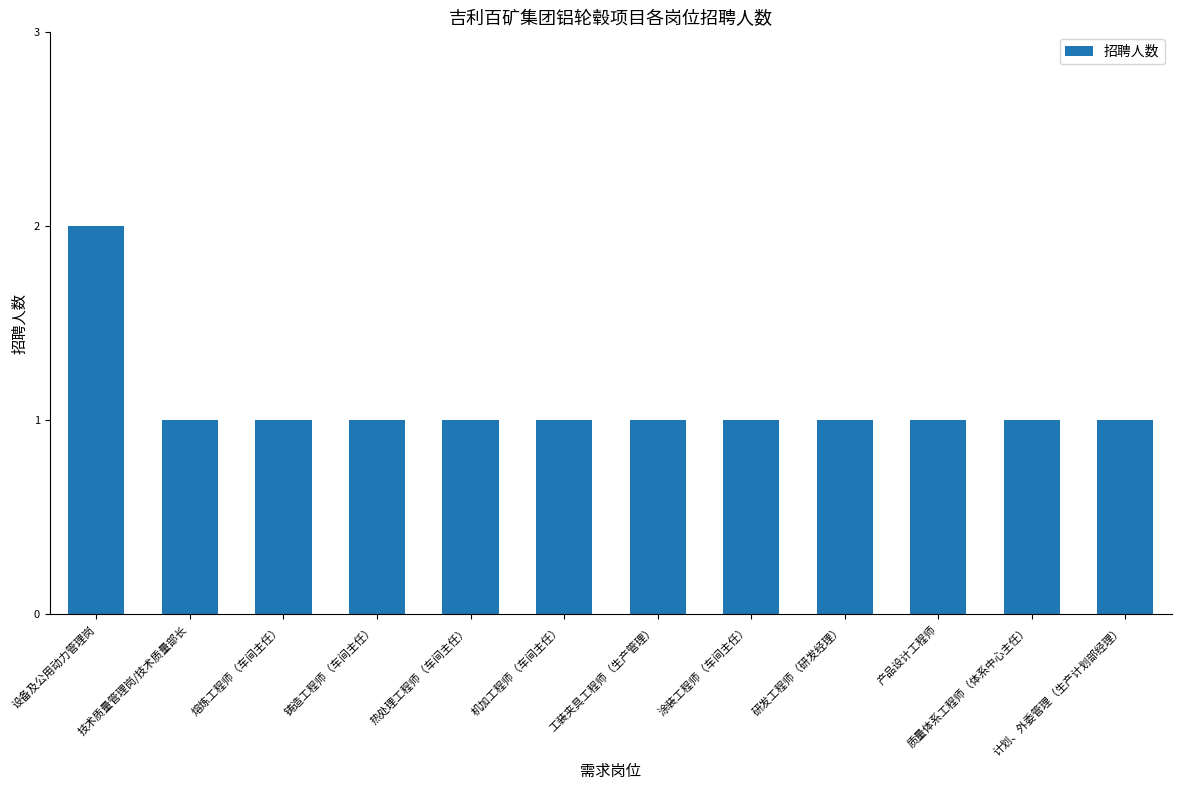

Approximately how many times larger is the value at 技术质量管理岗/技术质量部长 compared to 涂装工程师（车间主任）?

1.0